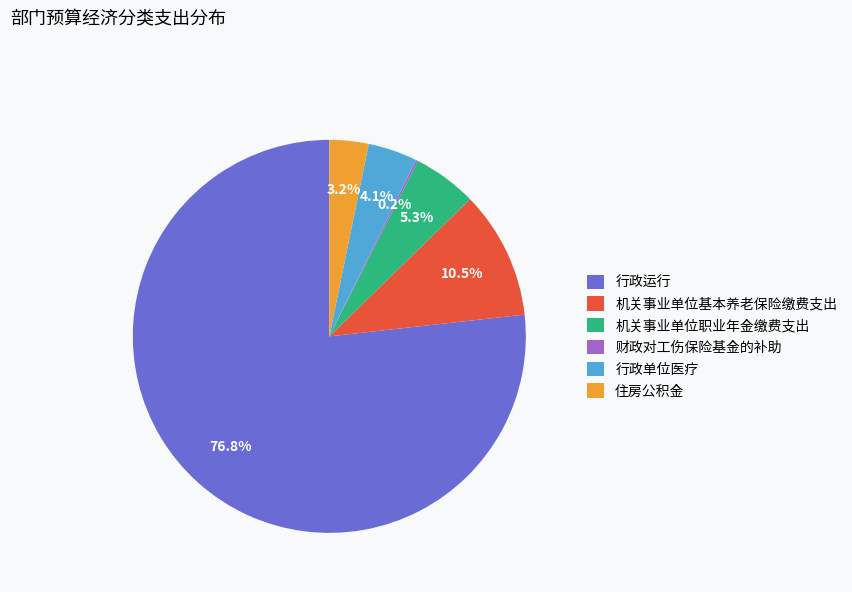

Is 机关事业单位基本养老保险缴费支出 the majority of the pie?

No